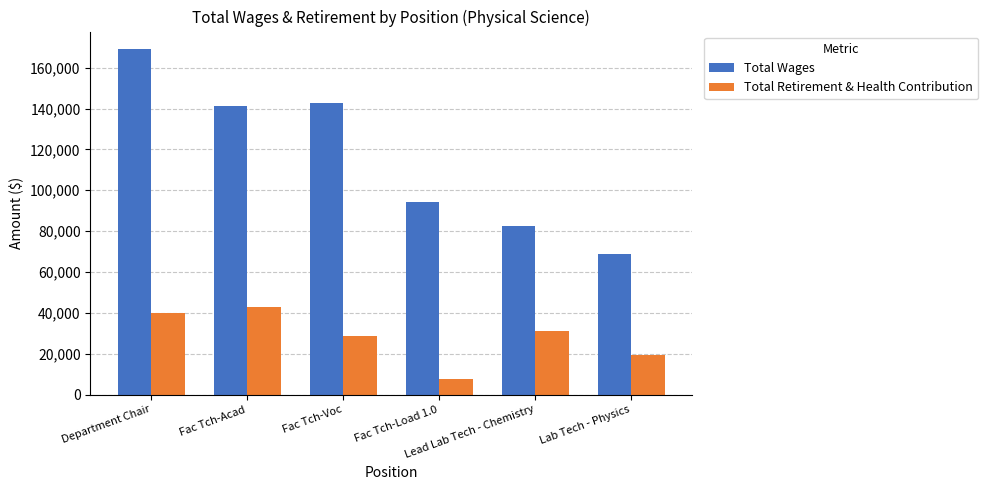

What is the maximum value shown in the chart?

169200